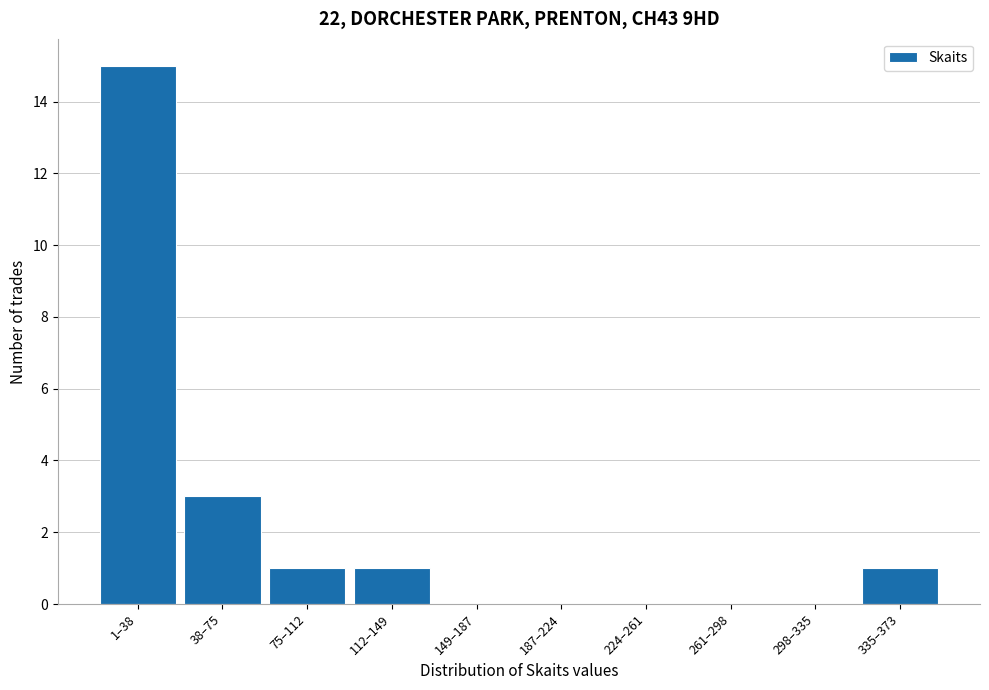

Reading left to right, transcribe all the data shown in this chart.

1–38=15	38–75=3	75–112=1	112–149=1	149–187=0	187–224=0	224–261=0	261–298=0	298–335=0	335–373=1